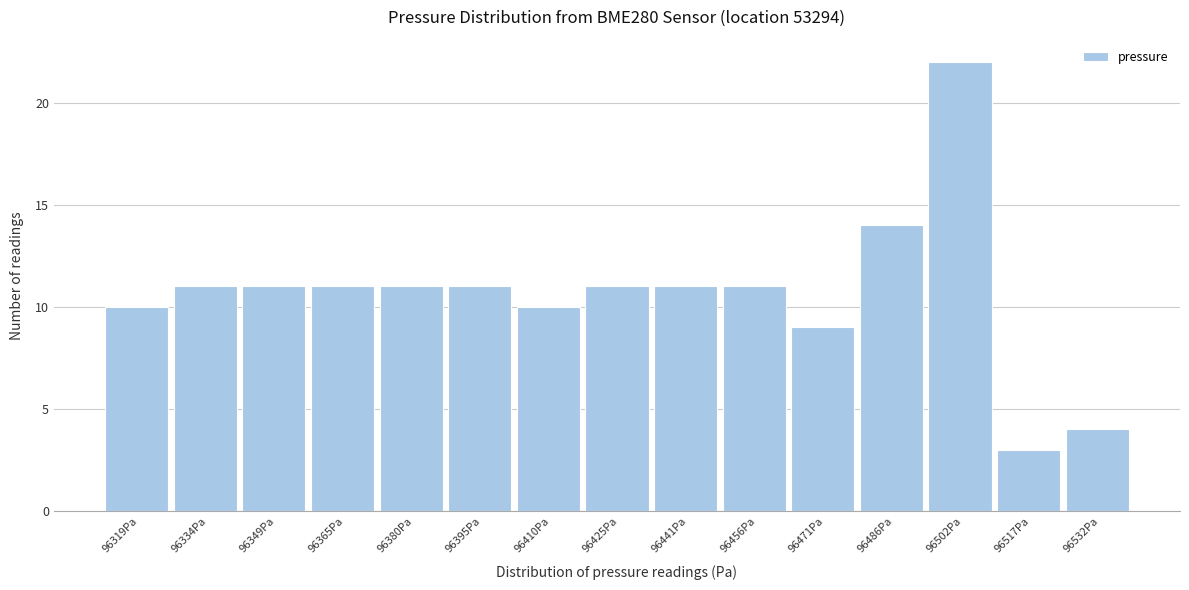

Reading right to left, transcribe all the data shown in this chart.

96532Pa=4	96517Pa=3	96502Pa=22	96486Pa=14	96471Pa=9	96456Pa=11	96441Pa=11	96425Pa=11	96410Pa=10	96395Pa=11	96380Pa=11	96365Pa=11	96349Pa=11	96334Pa=11	96319Pa=10